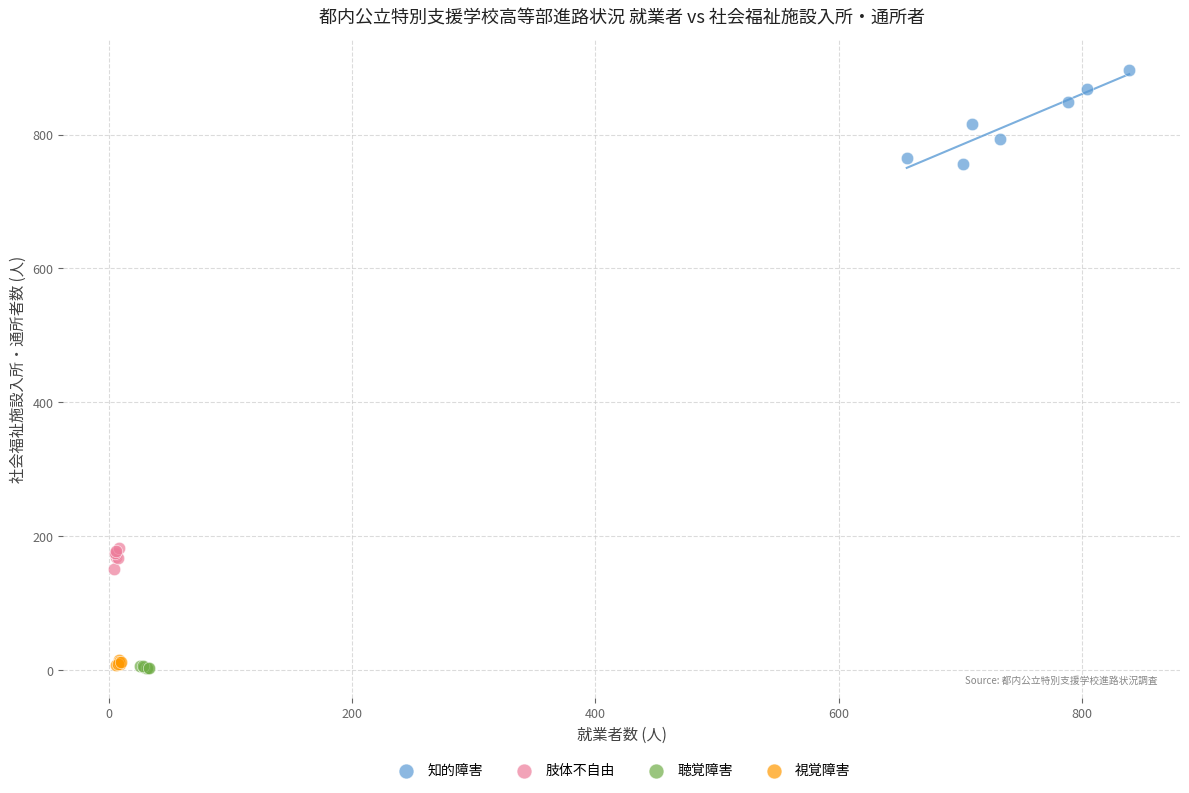

Which series contains the highest Y value?

知的障害